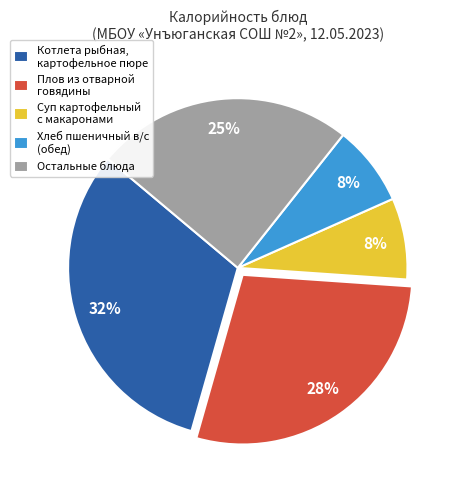

Do Плов из отварной говядины and Хлеб пшеничный в/с (обед) together represent more than half of the pie?

No